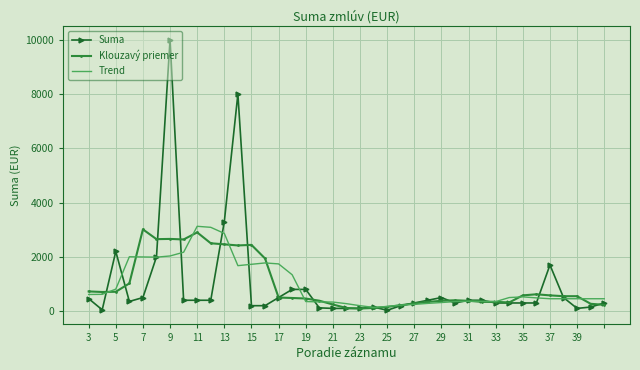

List the series in order of their overall mean, lowest first.

Suma, Trend, Klouzavý priemer